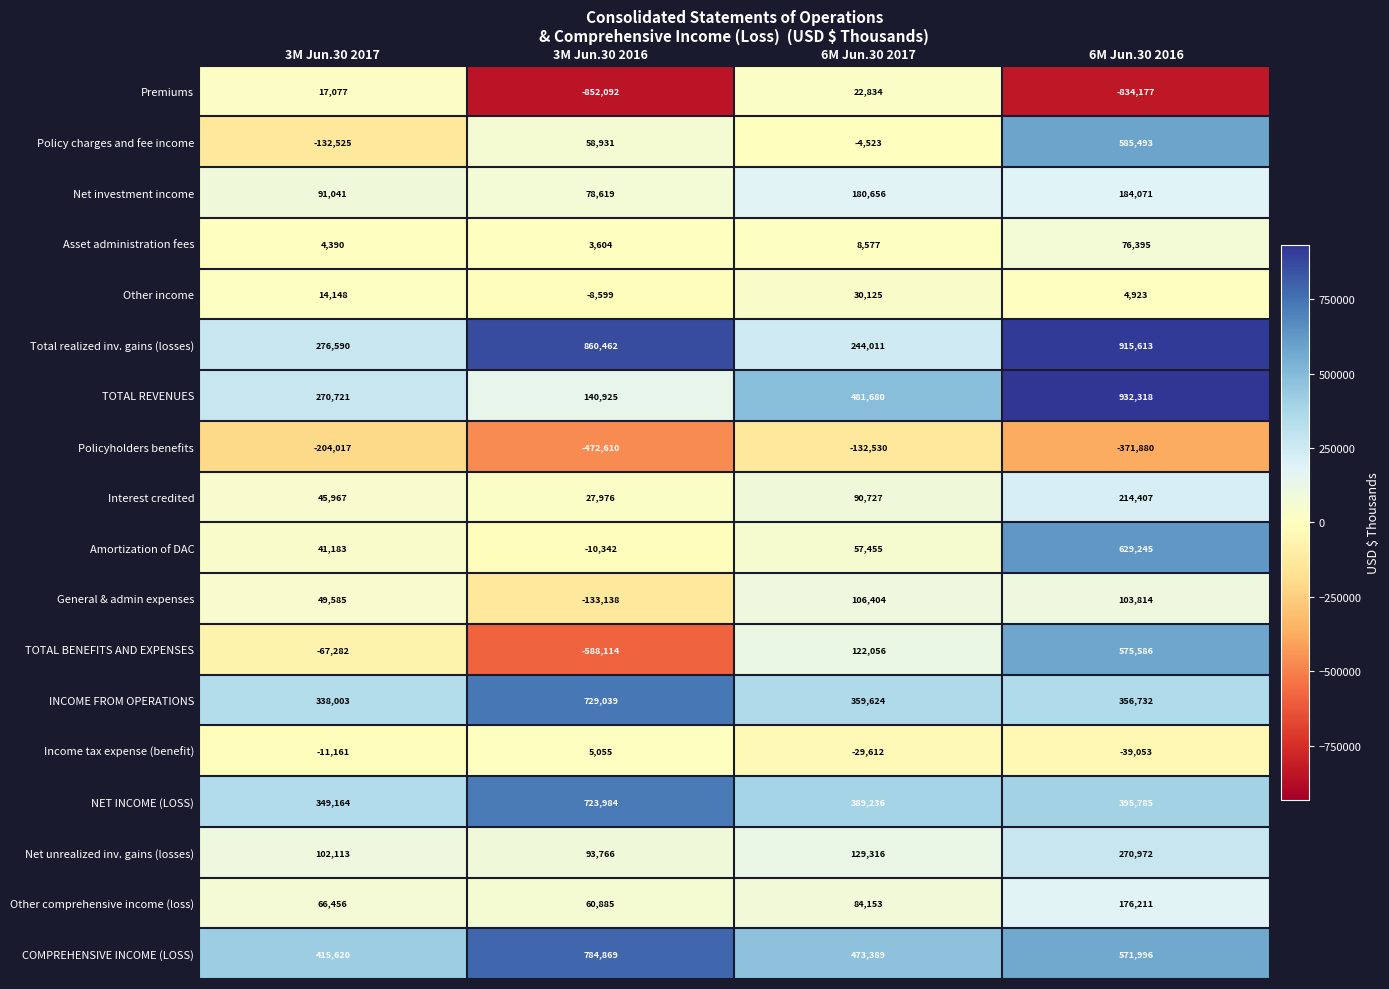

What is the total value across all series at 6M Jun.30 2016?

4748451